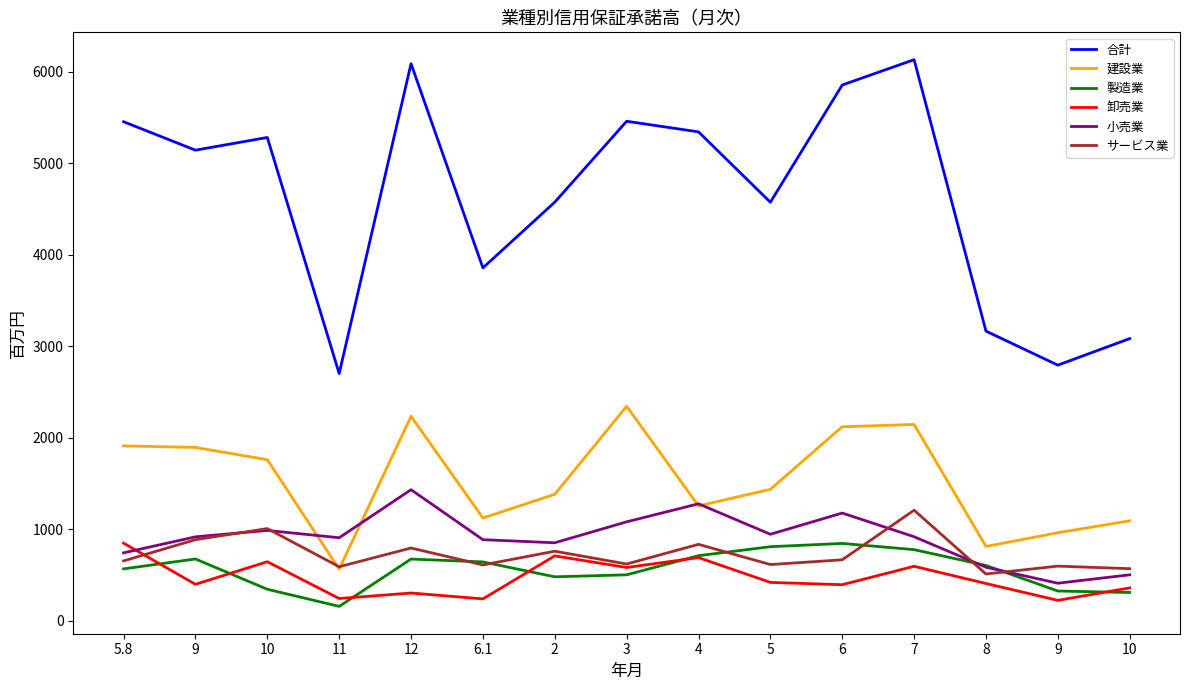

What are all the series names shown in the legend?

合計, 建設業, 製造業, 卸売業, 小売業, サービス業